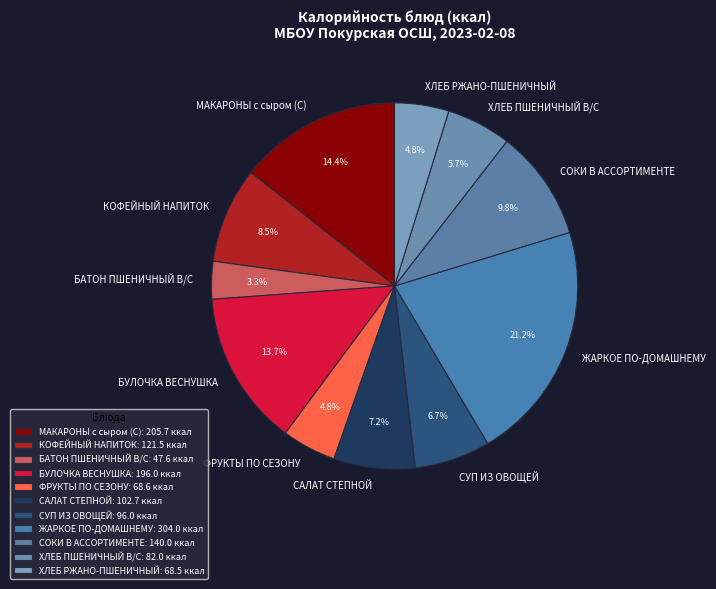

What is the total percentage of ХЛЕБ ПШЕНИЧНЫЙ В/С and ФРУКТЫ ПО СЕЗОНУ?

10.5%